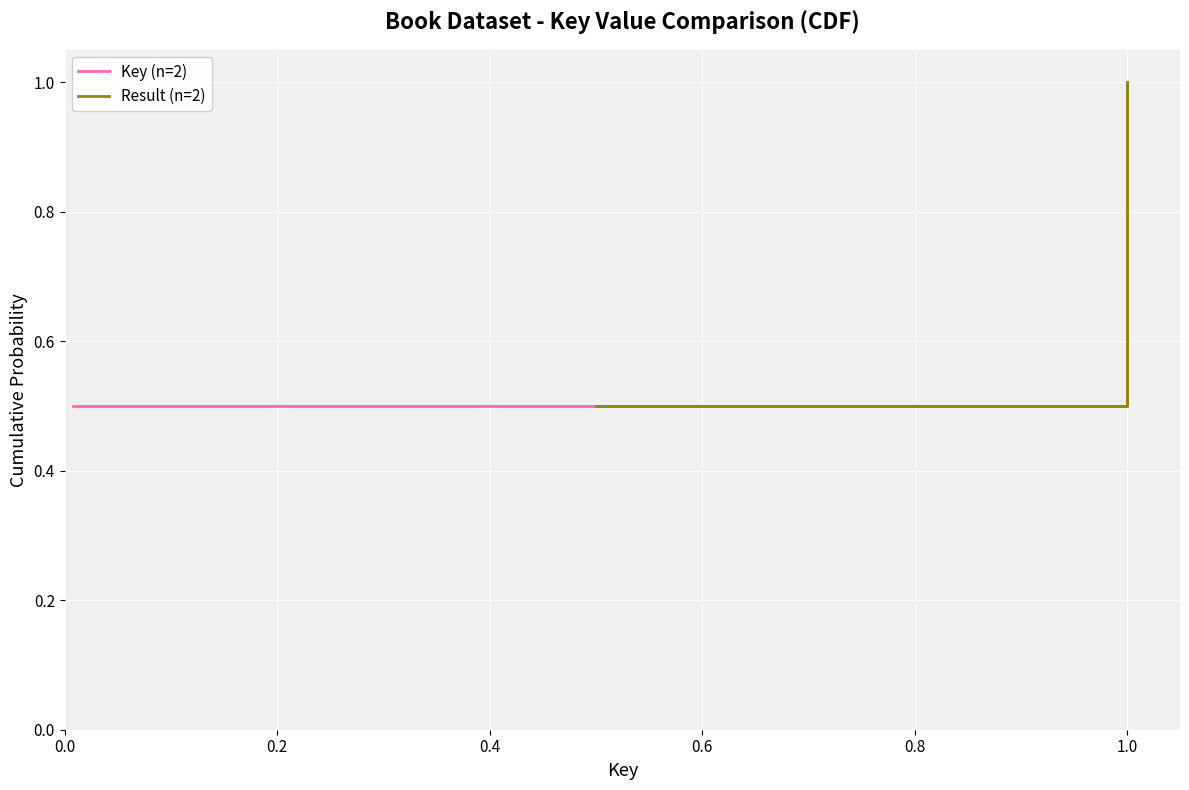

Which series has the largest range (max minus min)?

Key (n=2)